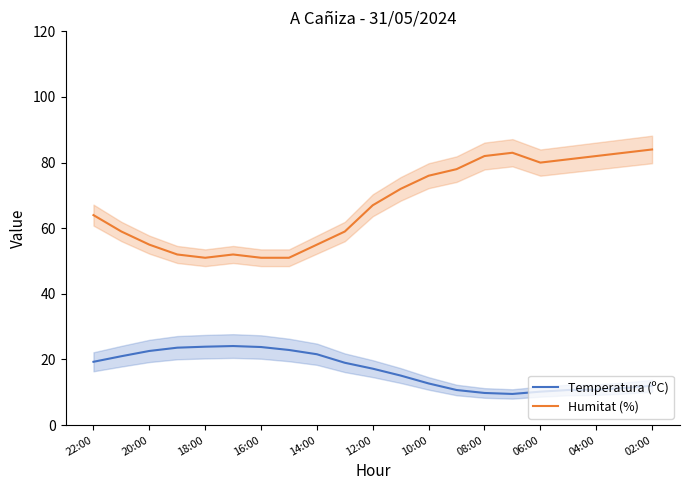

Where is the first local minimum for Temperatura (ºC)?

15